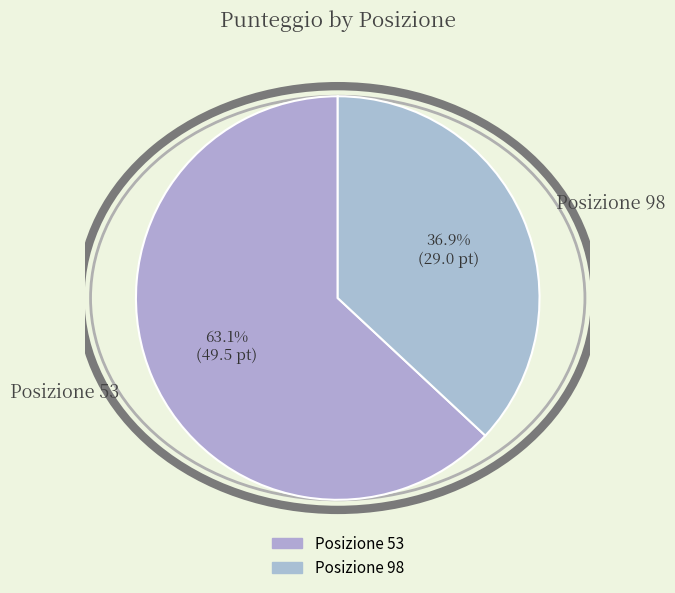

What portion of the pie excludes Posizione 98?

63.1%